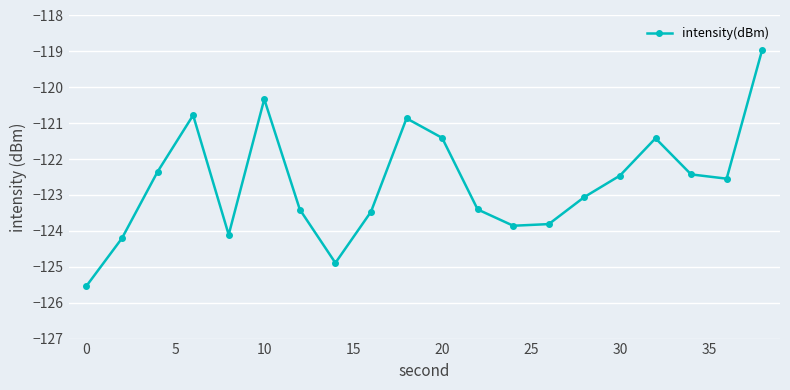

How many interior local valleys (lower than both neighbors) does the data have?

4